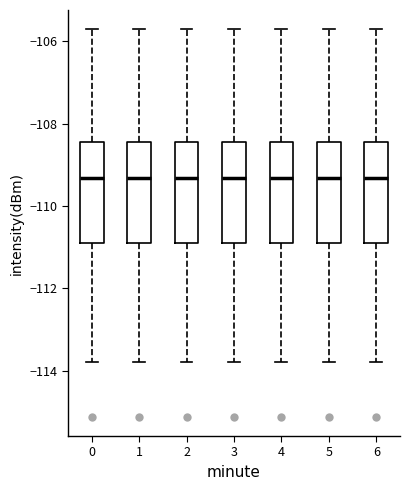

Where is the upper edge of the box at x = 0 on the y-axis? The values are not printed on the chart, so give them approximately, as read against the axis.

-108.4